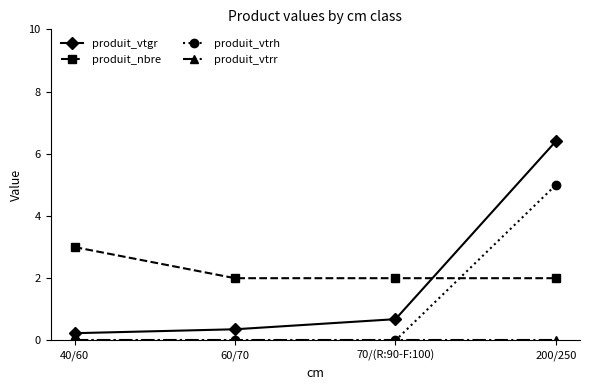

Which category has the highest value in the produit_nbre series?

40/60